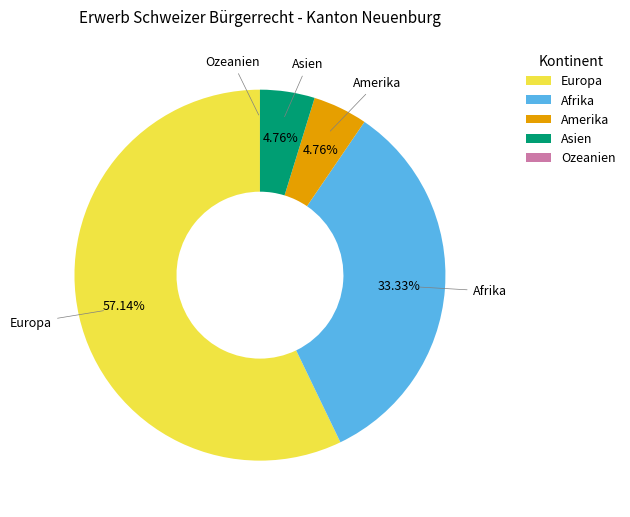

Is it true that Amerika is 5% of the pie?

True